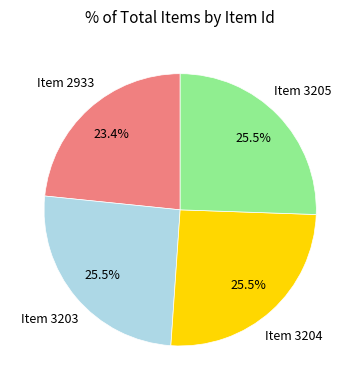

What is the smallest slice in the pie chart?

Item 2933